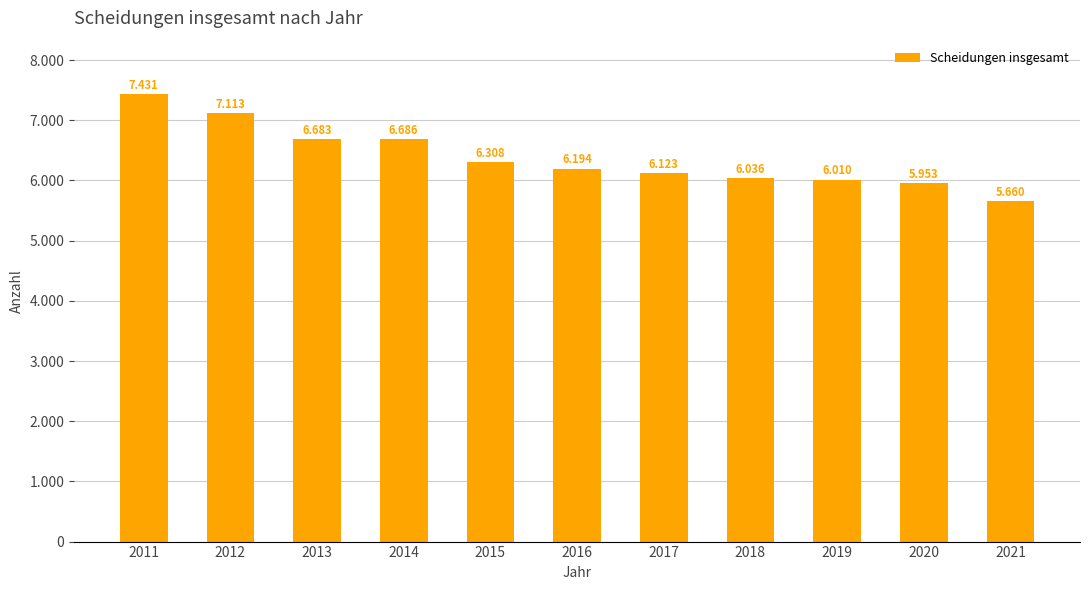

What is the average value?

6382